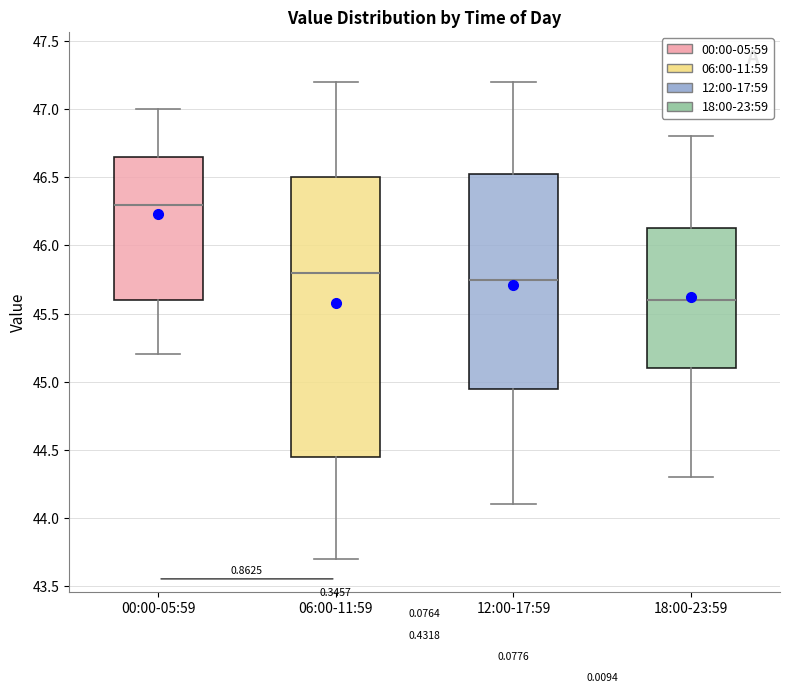

Where does the median line of the box for 00:00-05:59 sit on the y-axis? The values are not printed on the chart, so give them approximately, as read against the axis.

46.30